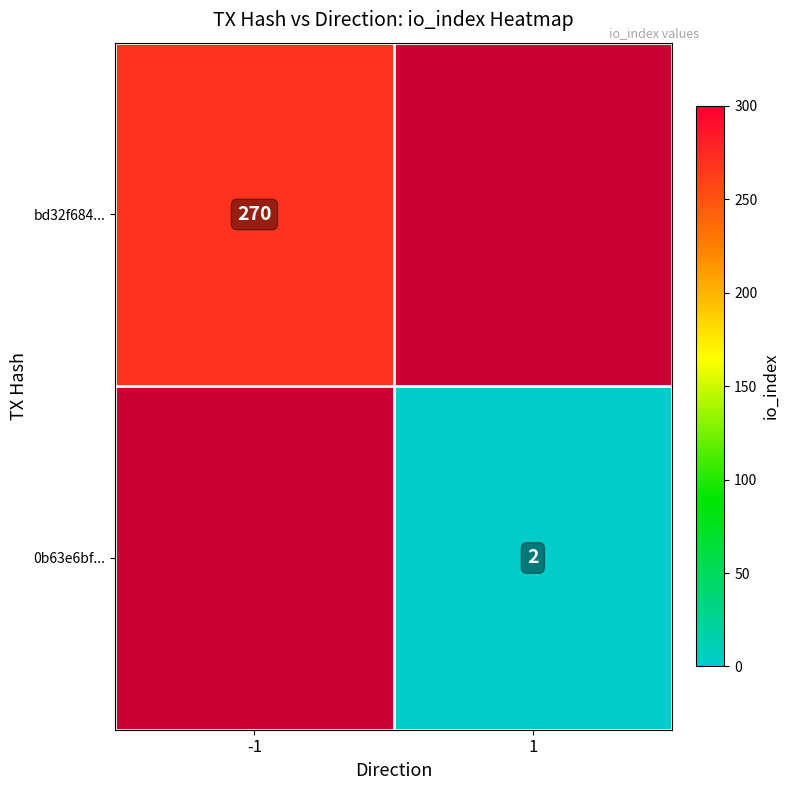

Between -1 and 1, which is larger?

1